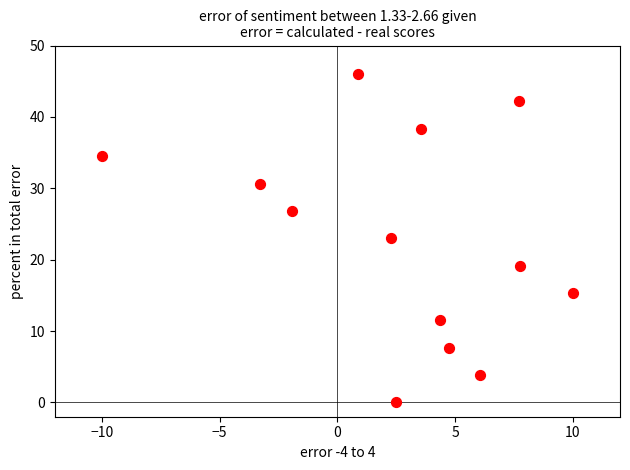

What is the range of Y values (max minus min)?

46.0